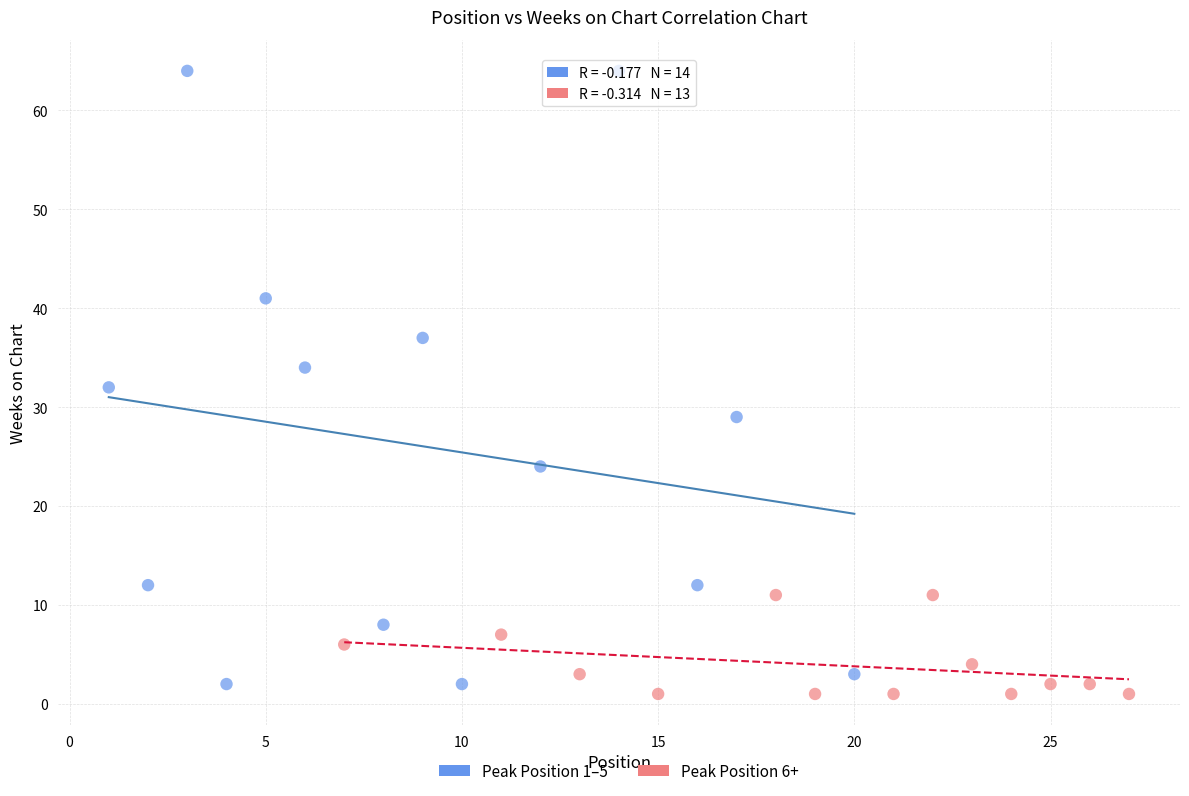

Which series contains the lowest Y value?

Peak Position 6+